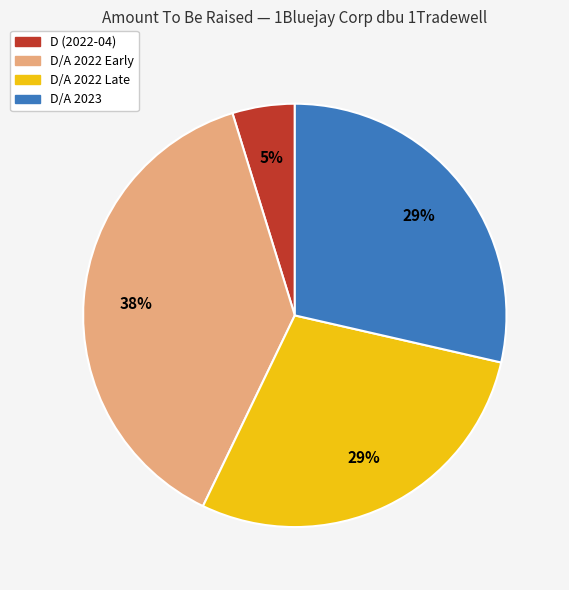

Count the number of slices in the pie.

4